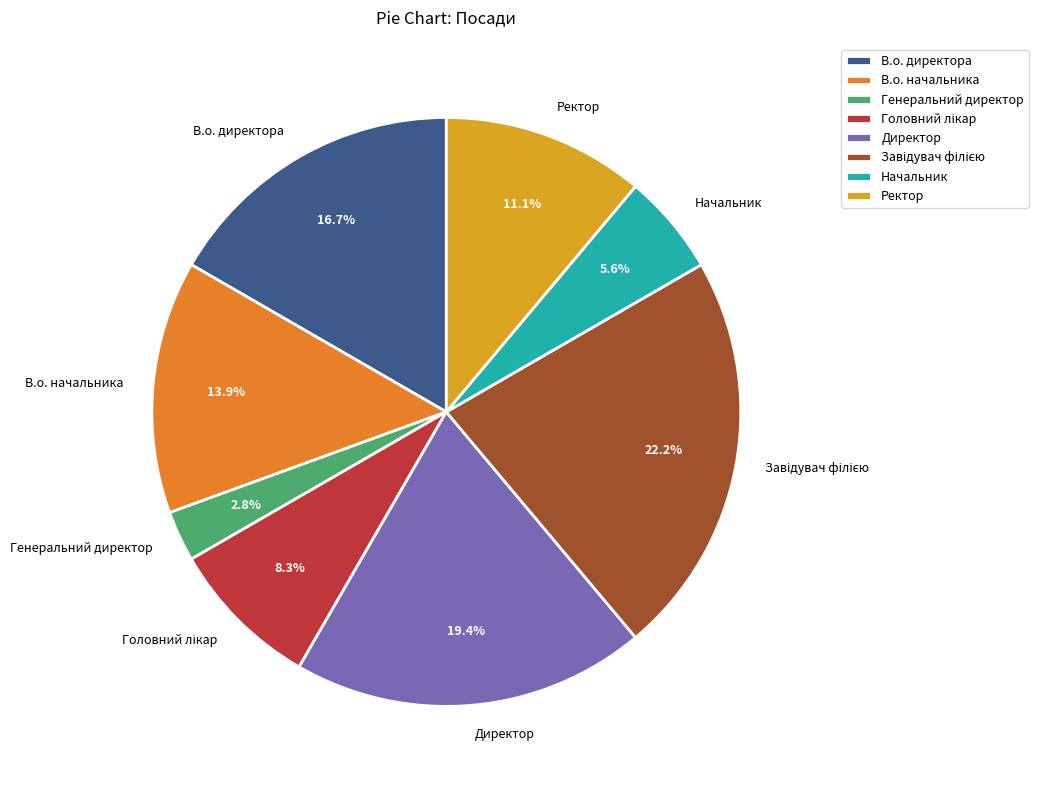

Is В.о. начальника the majority of the pie?

No